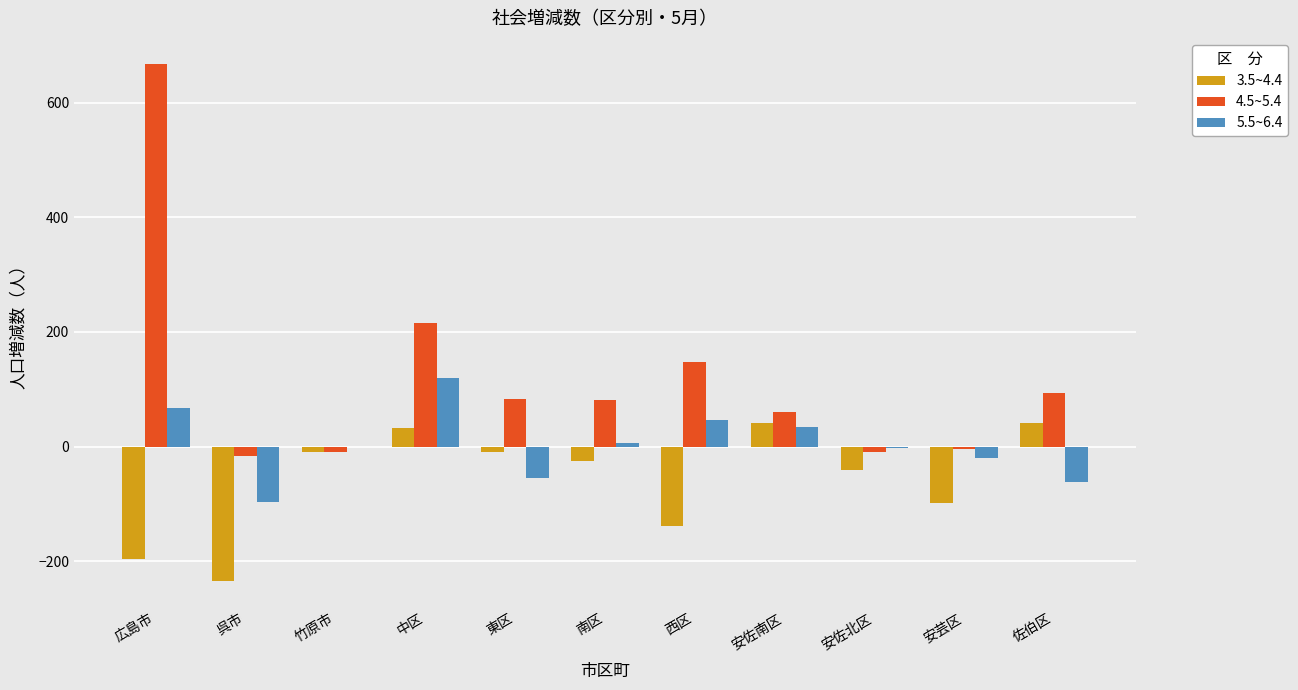

Which series changed the most between 安佐北区 and 安芸区?

3.5~4.4